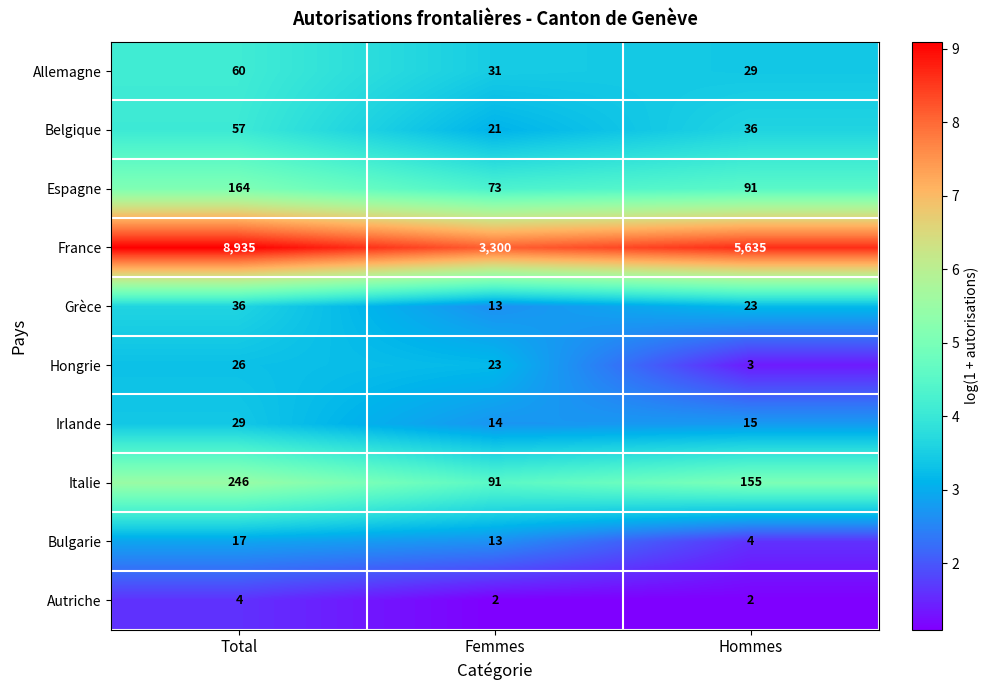

What is the difference between the maximum and minimum values in the France series?

5635